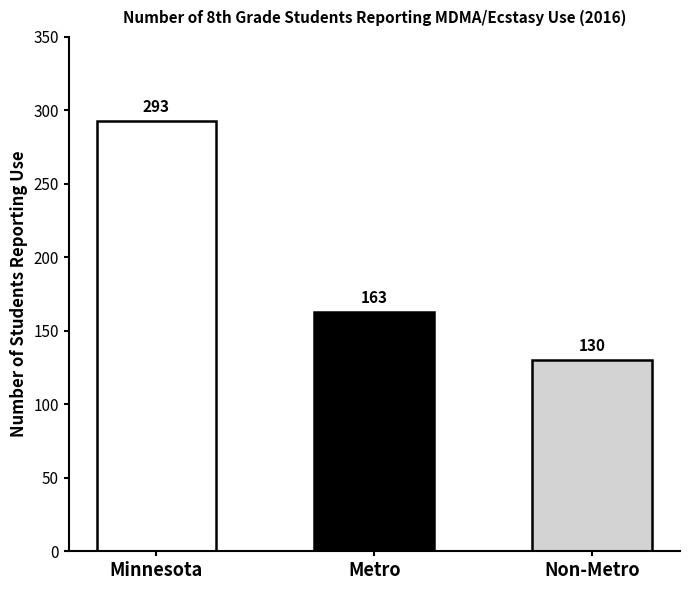

What is the label of the 2nd bar from the right?

Metro